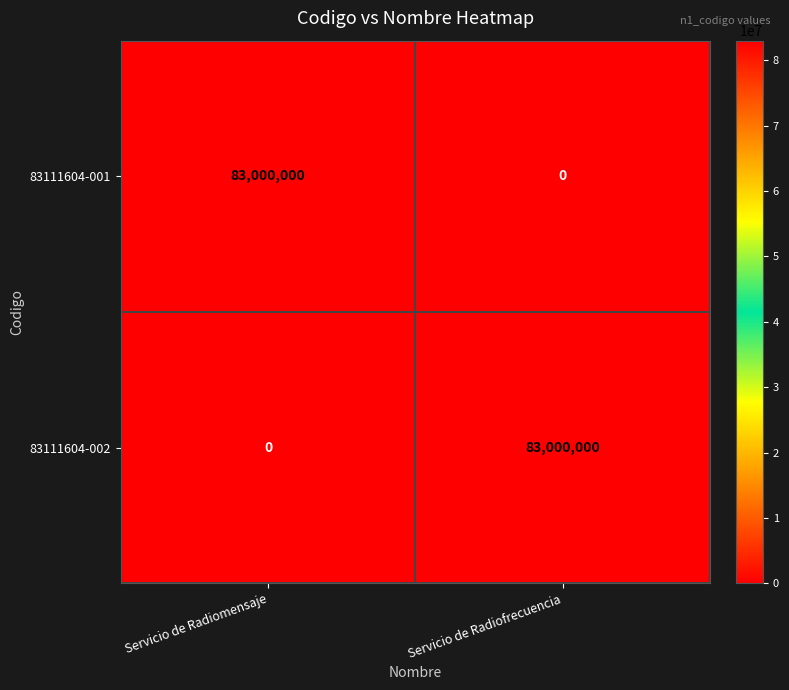

Reading left to right, transcribe all the data shown in this chart.

83111604-001: 83000000	0
83111604-002: 0	83000000